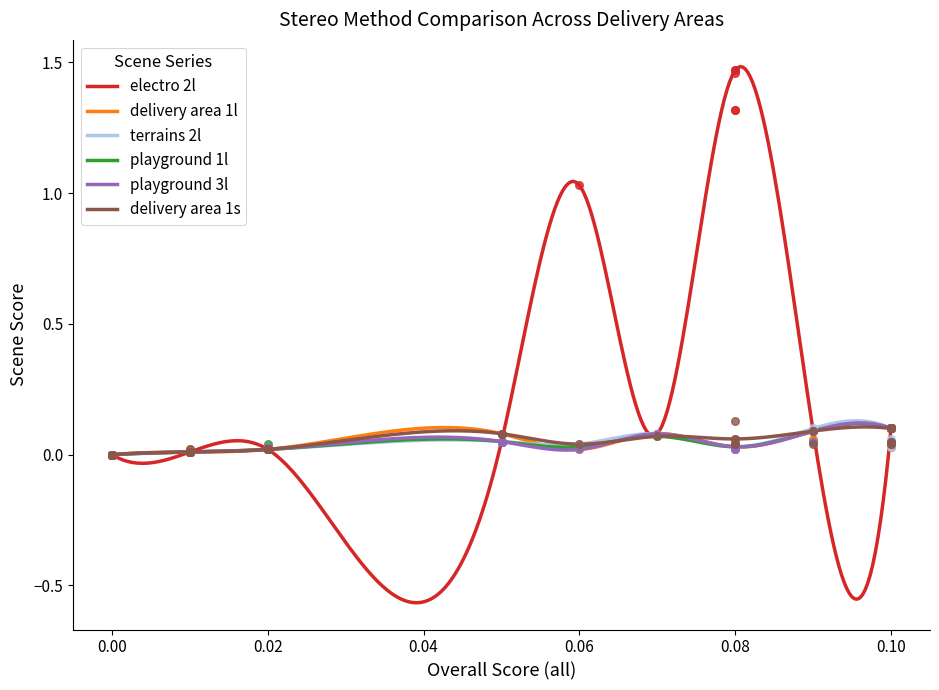

Which series reaches the minimum Y coordinate?

electro 2l